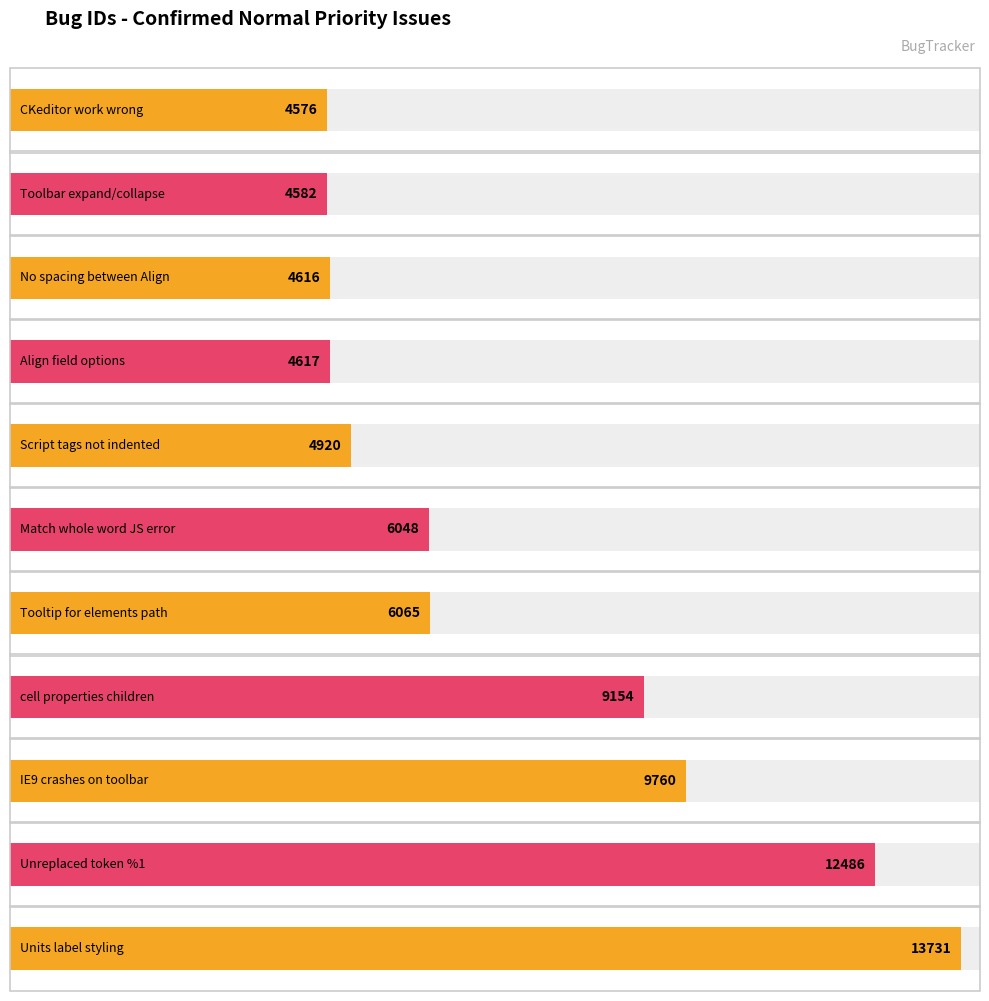

How many data points are less than 6048?

5